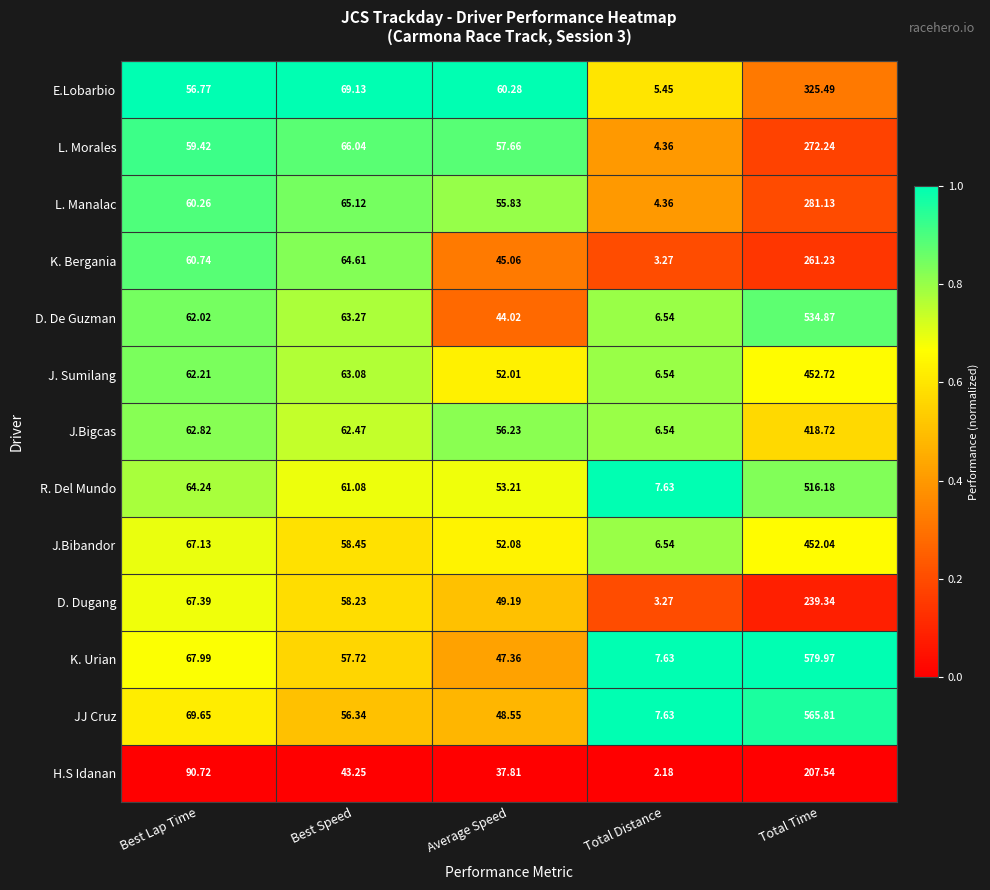

At which label is J.Bigcas closest to 212?

Best Lap Time